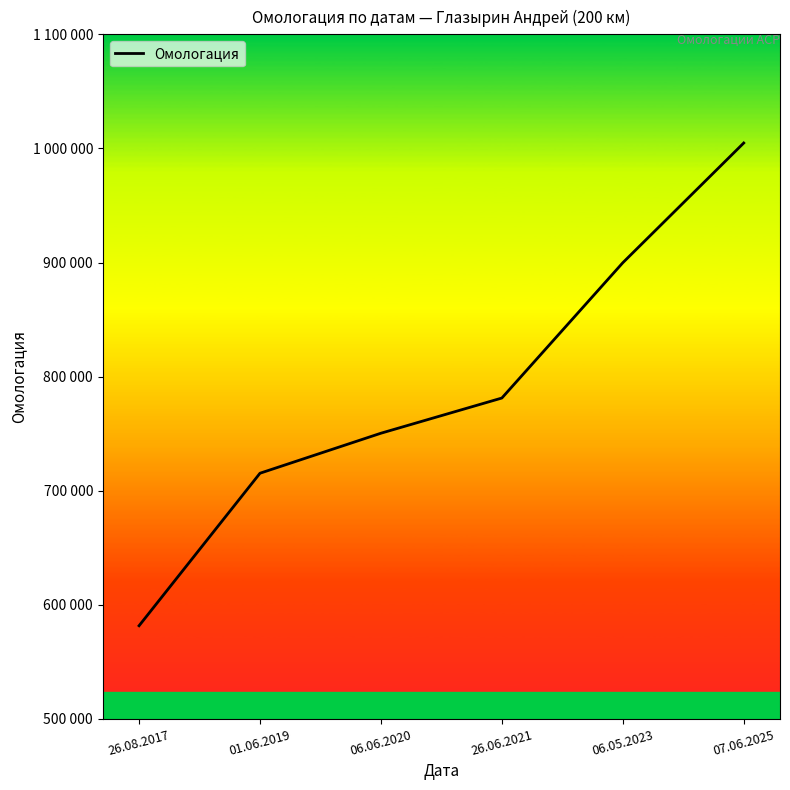

What is the maximum value shown in the chart?

1004750